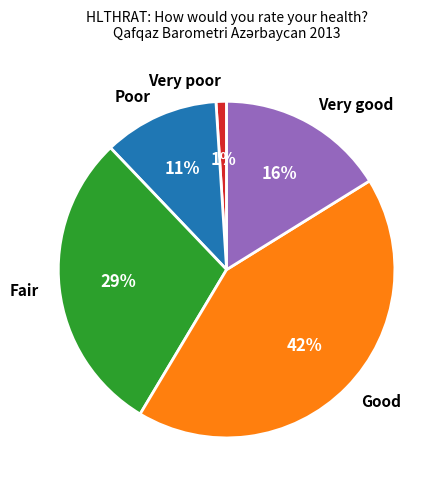

What is the largest slice in the pie chart?

Good